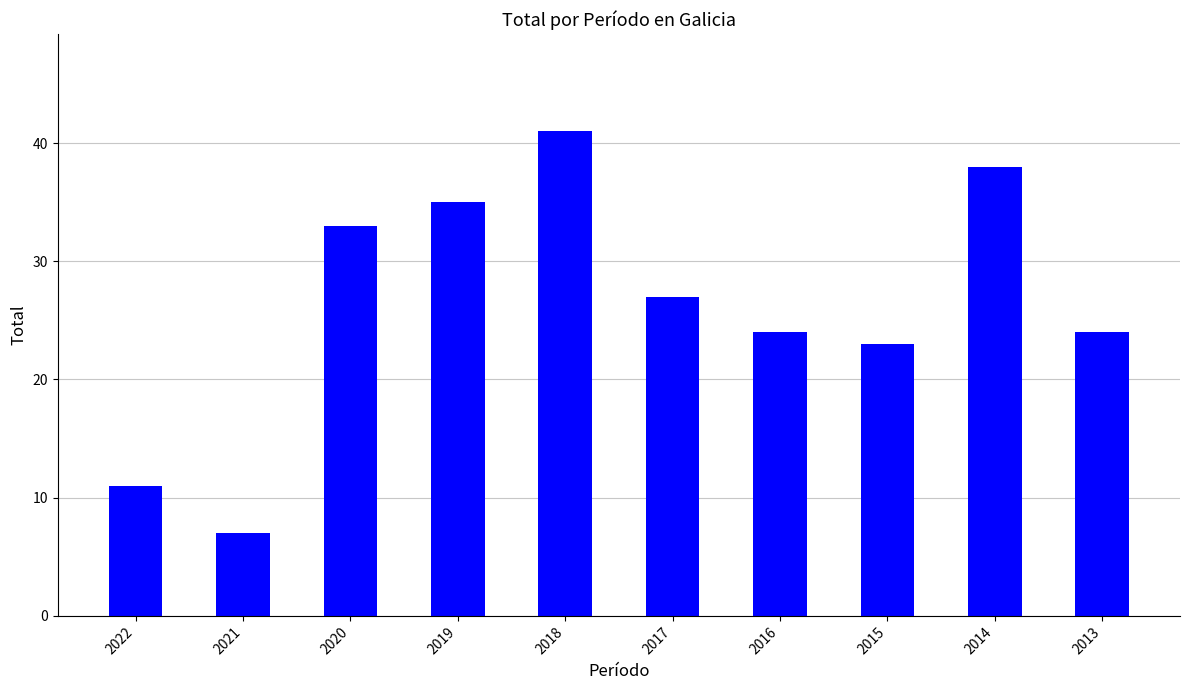

How many bars are there in total?

10